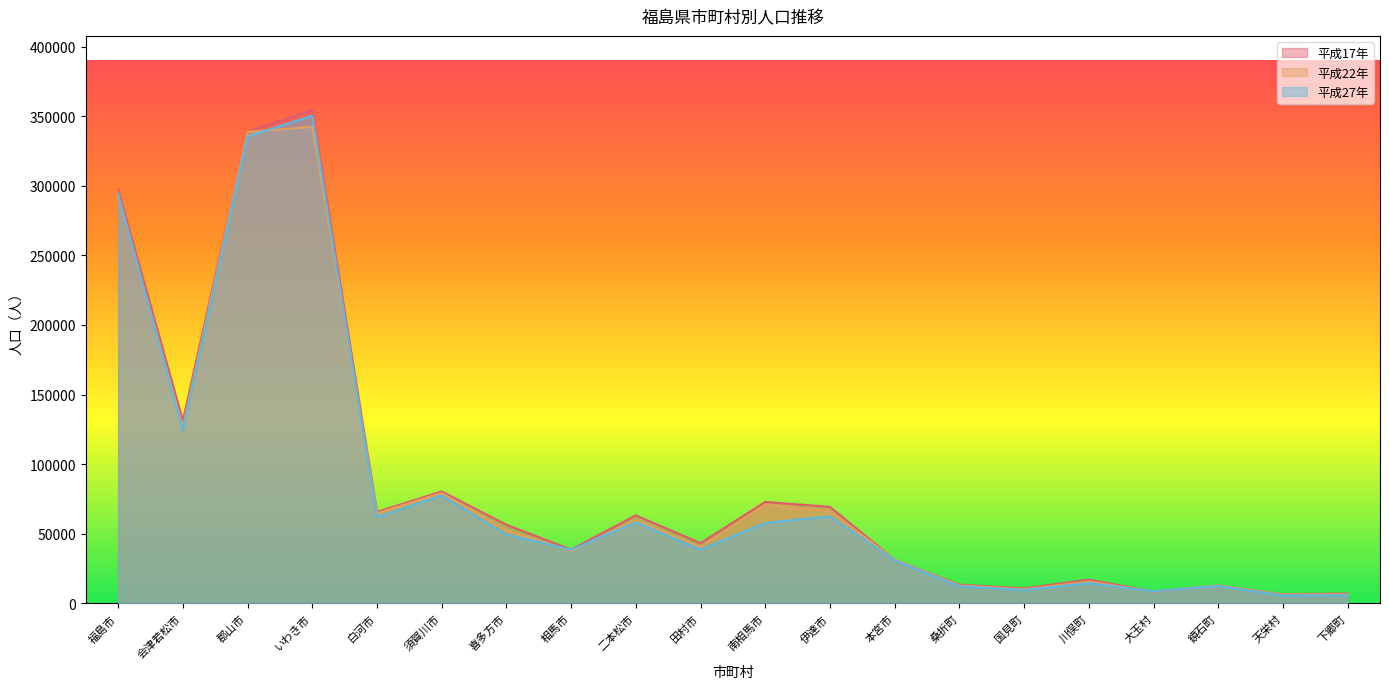

What is the value of the 平成22年 point at the 15th from the left?

10086